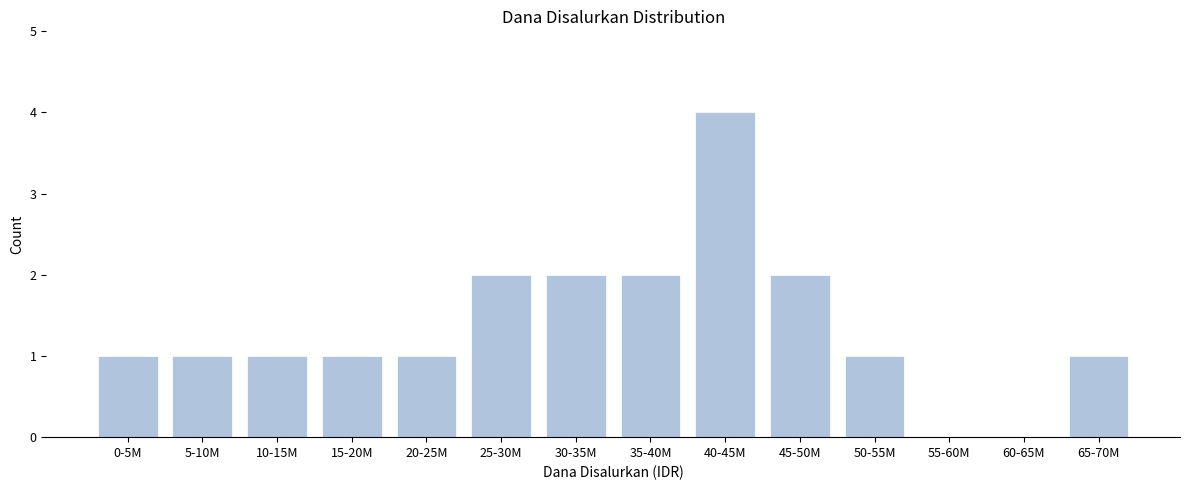

Reading right to left, what are all the values shown in this chart?

65-70M=1	60-65M=0	55-60M=0	50-55M=1	45-50M=2	40-45M=4	35-40M=2	30-35M=2	25-30M=2	20-25M=1	15-20M=1	10-15M=1	5-10M=1	0-5M=1